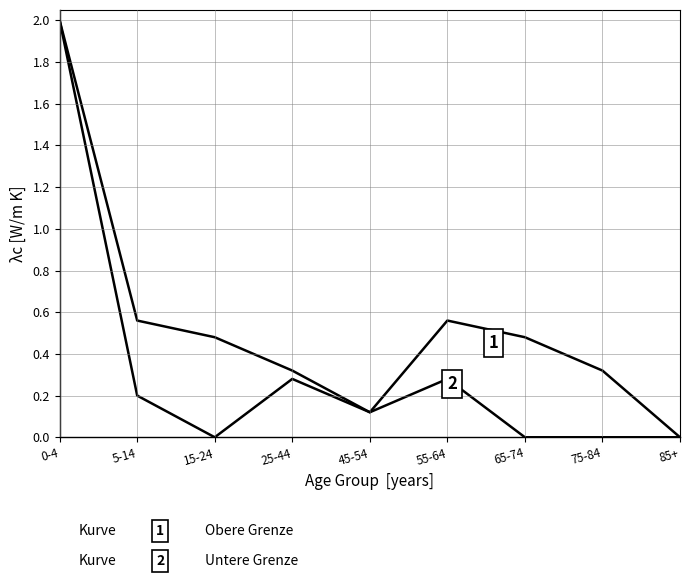

Is this an area chart (filled region under the line)?

No